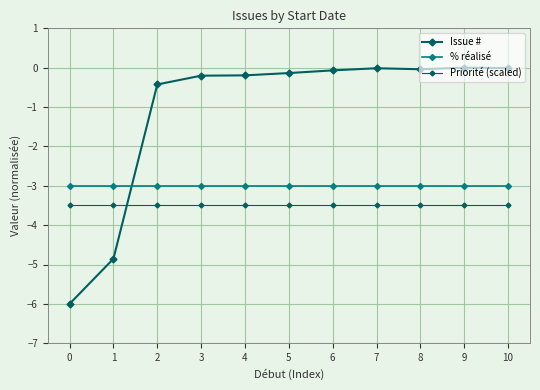

How many series are shown in this chart?

3